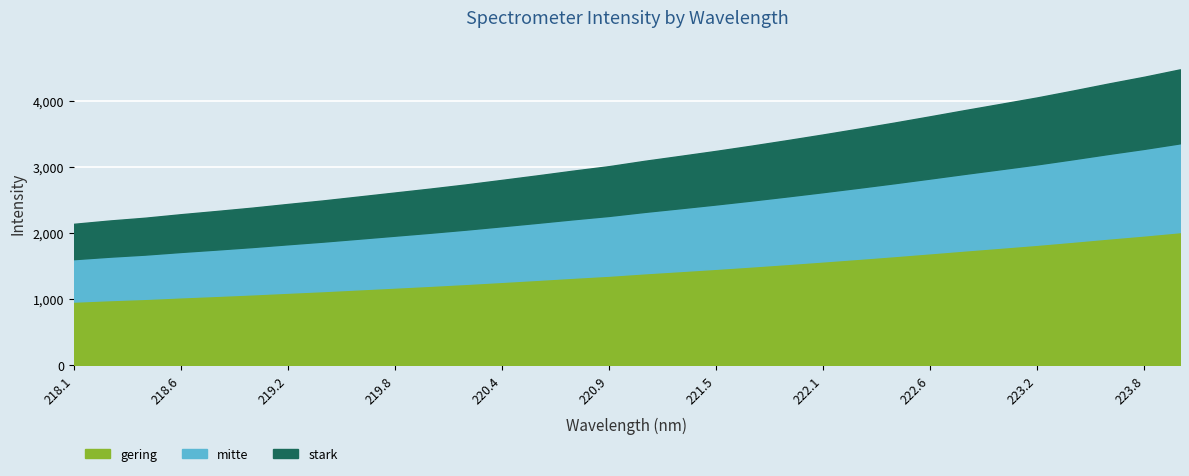

At which label does the data first exceed 3089?

221.1174